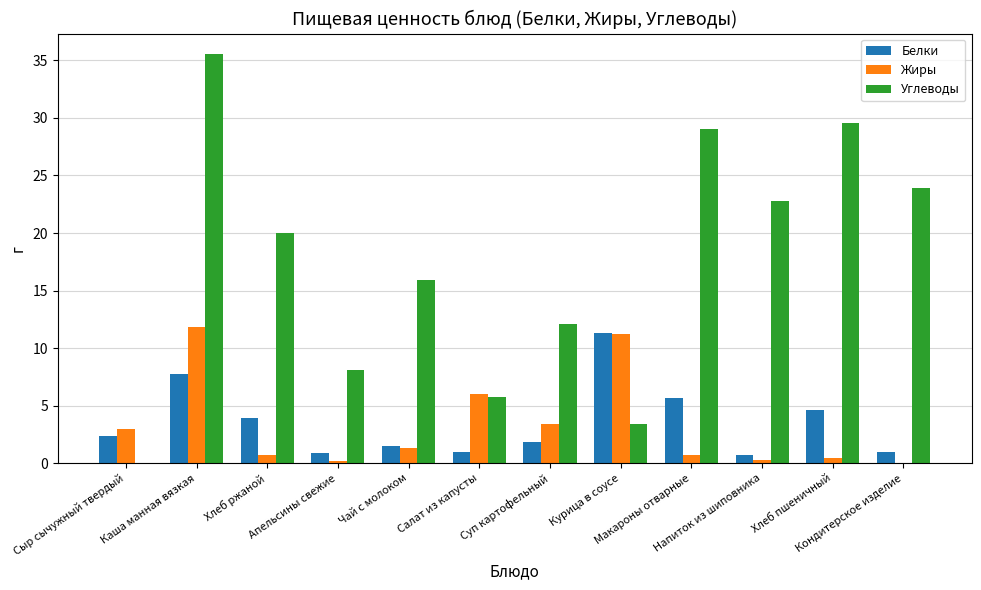

At which label is Углеводы closest to 17?

Чай с молоком